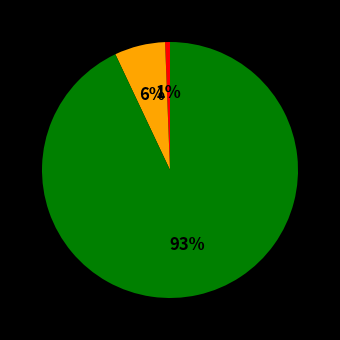

To the nearest percent, what is the average slice percentage?

33%